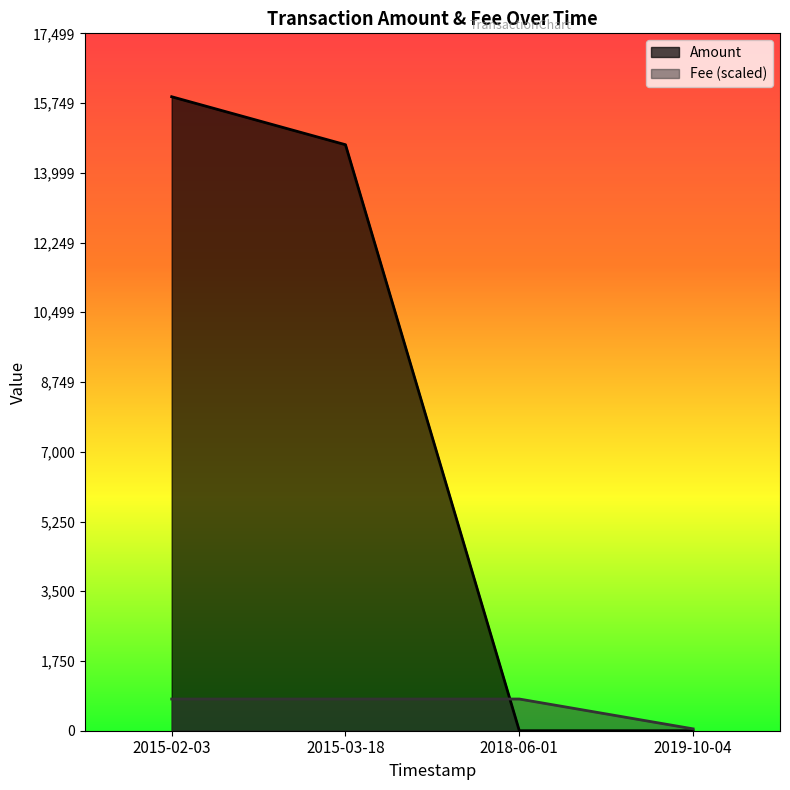

At which label does Fee first exceed 795?

2015-02-03